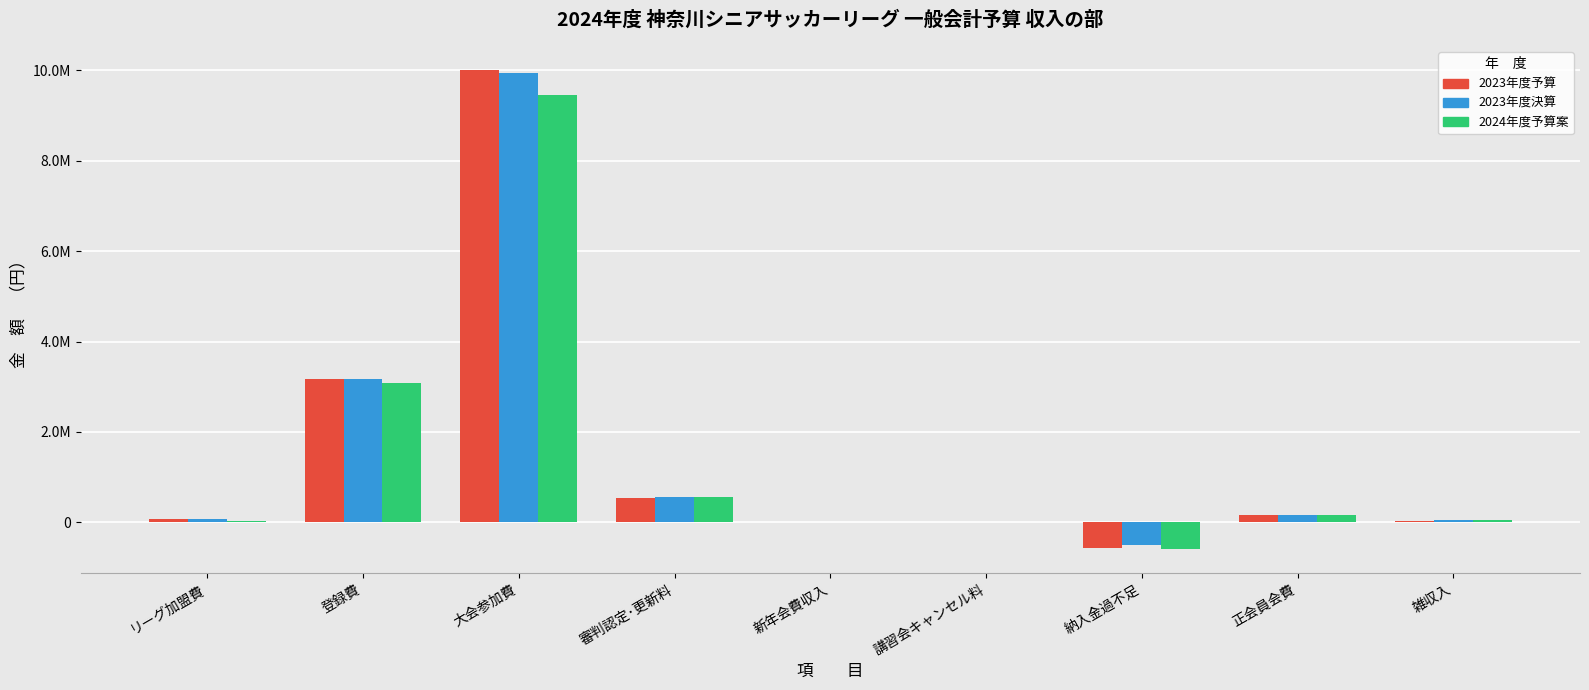

Are the bars horizontal?

No